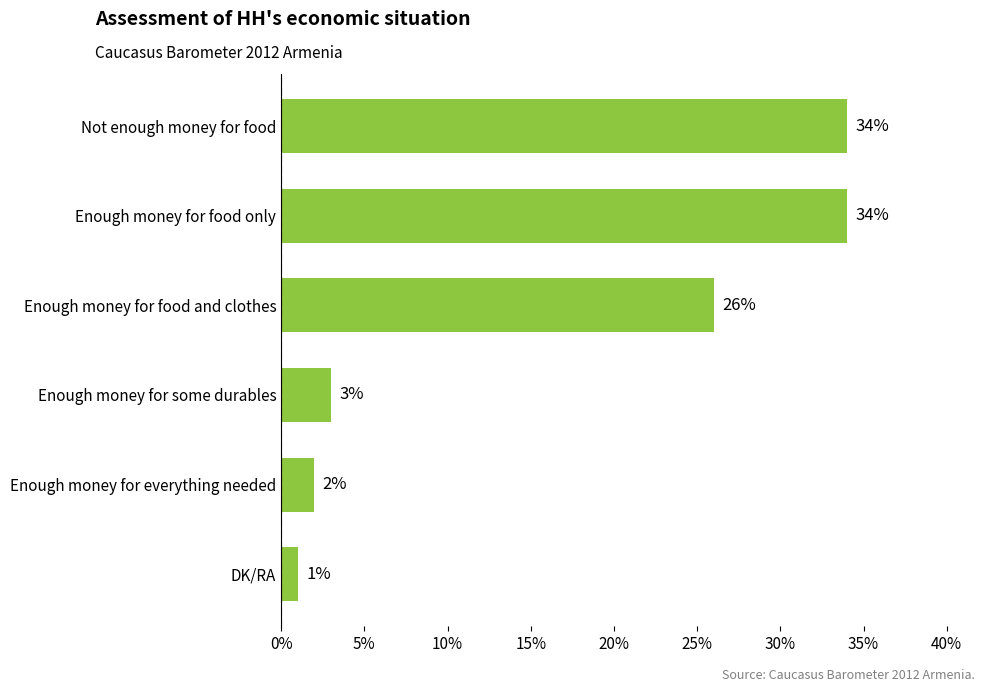

What is the value of the 2nd bar from the top?

34